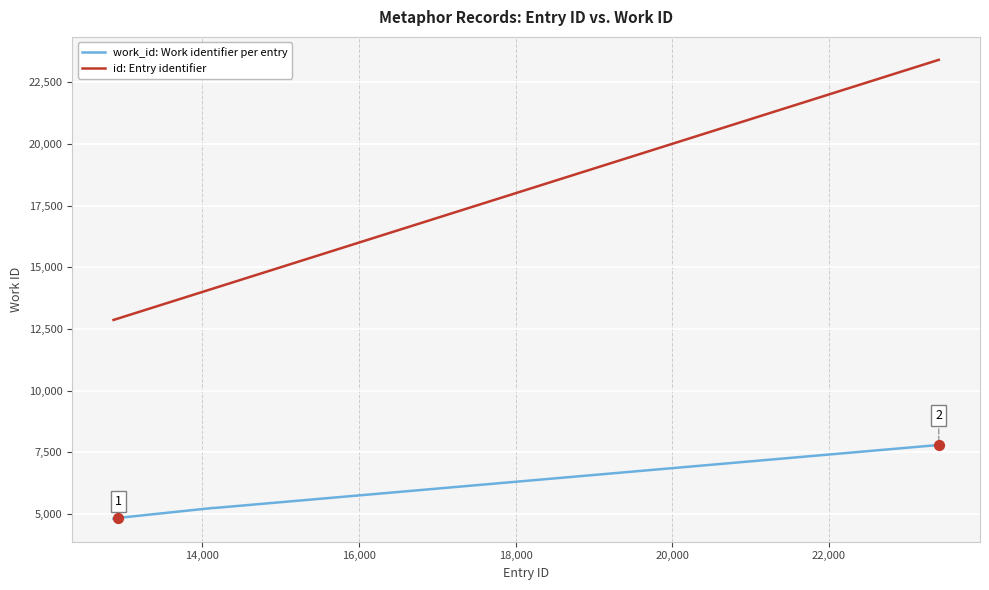

Which series has the largest total across all categories?

id: Entry identifier